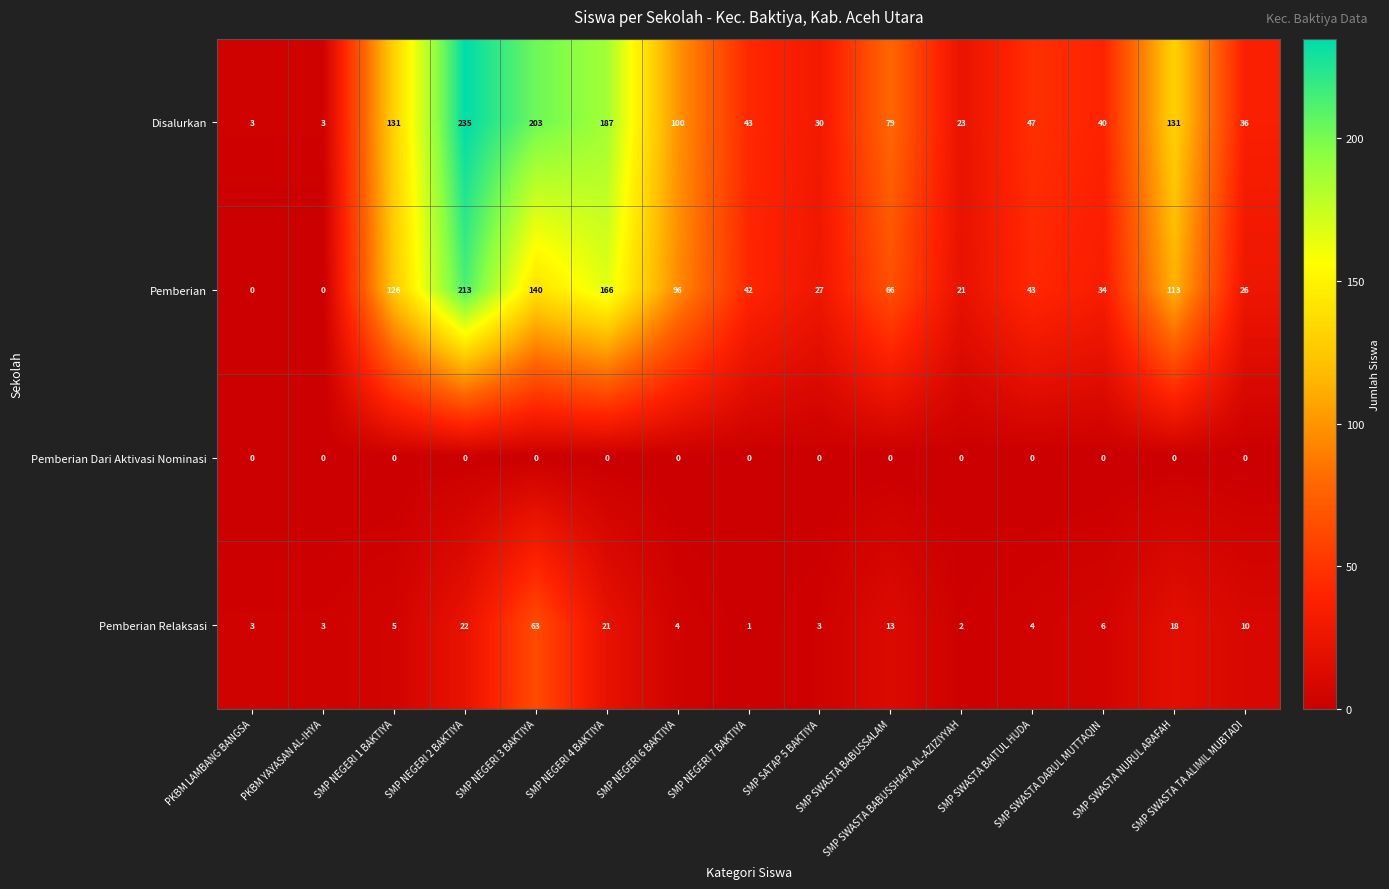

Rank the series by their maximum value, from lowest to highest.

Pemberian Dari Aktivasi Nominasi, Pemberian Relaksasi, Pemberian, Disalurkan